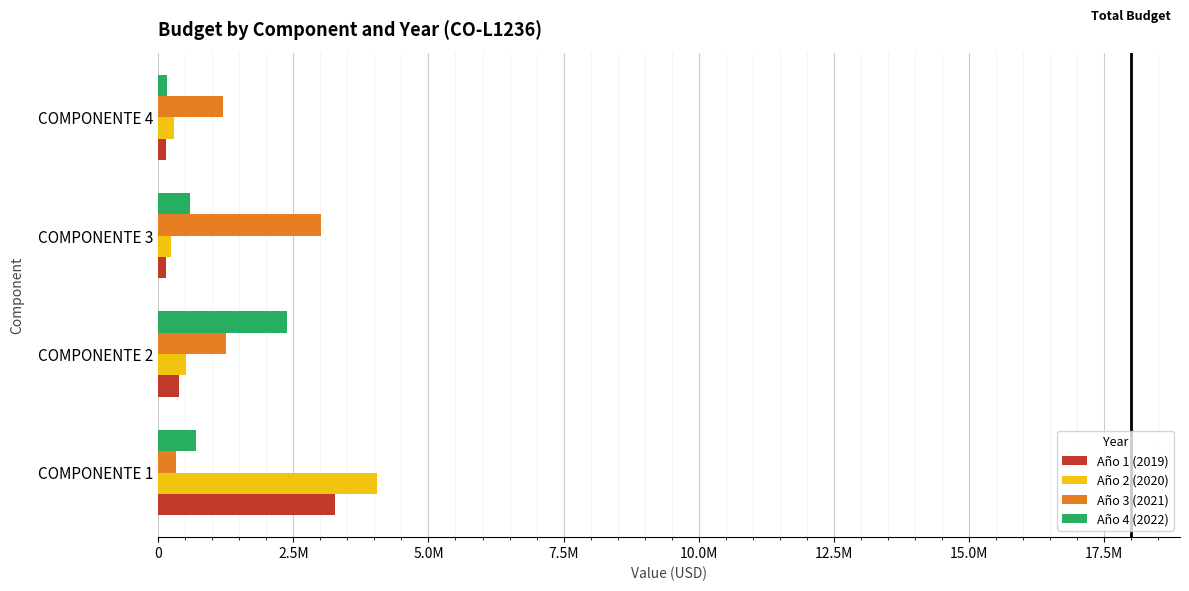

What are all the series names shown in the legend?

Año 1 (2019), Año 2 (2020), Año 3 (2021), Año 4 (2022)